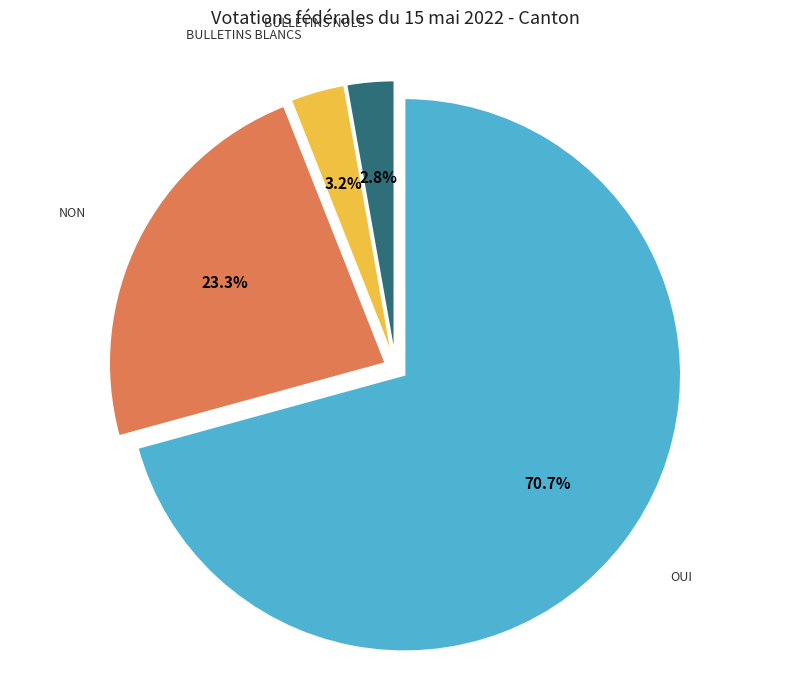

Is there any slice that represents more than half of the pie?

Yes